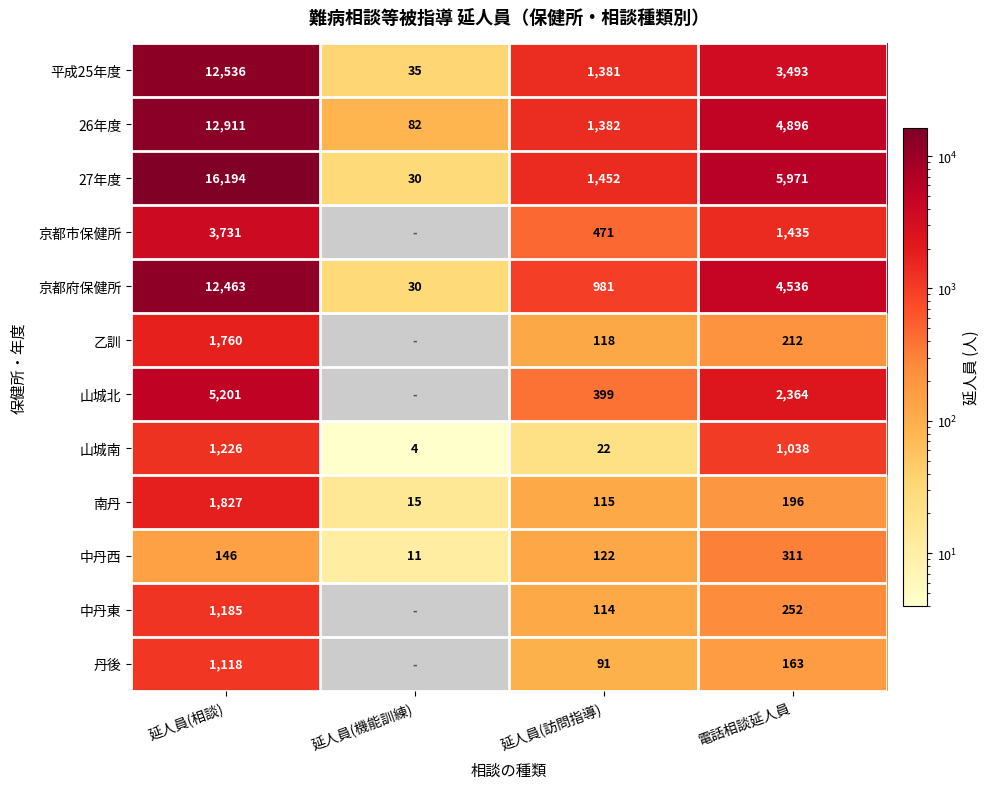

At which label does 南丹 reach its peak?

延人員(相談)